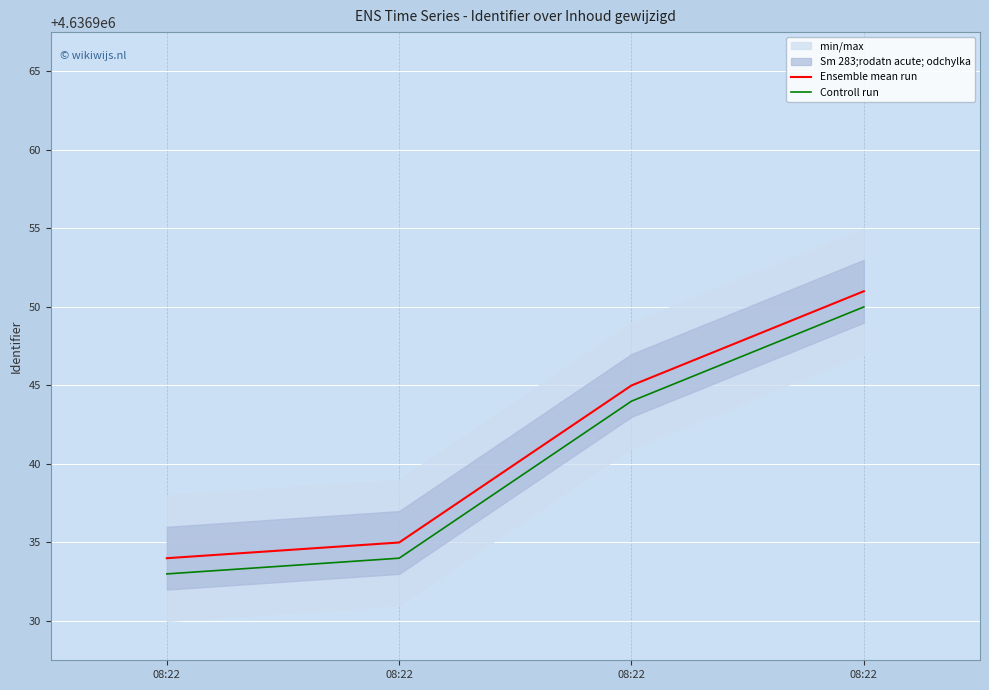

What is the lowest value of the Controll run series?

4636933